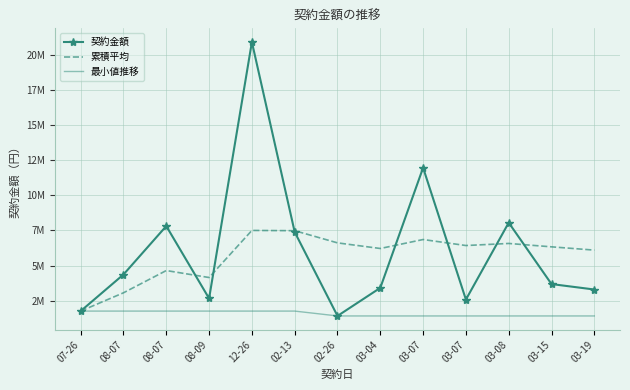

What are all the series names shown in the legend?

契約金額, 累積平均, 最小値推移